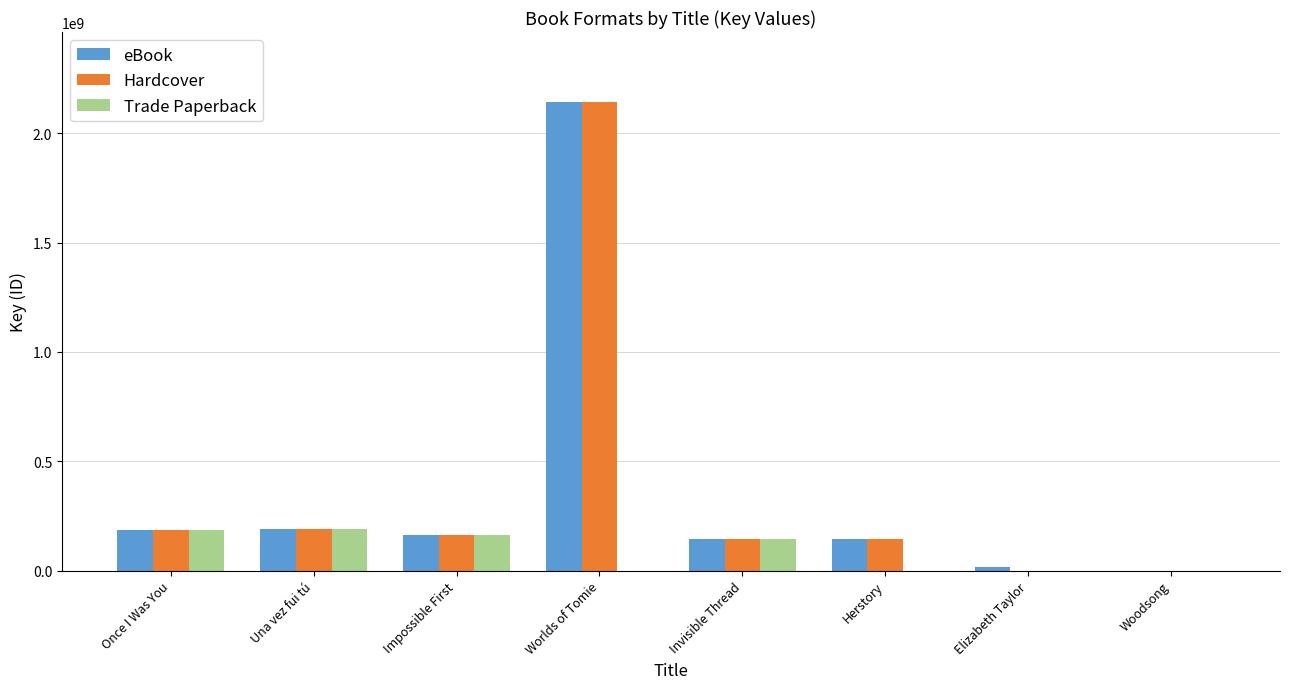

The value of Hardcover at Una vez fui tú is 191350765. True or false?

True